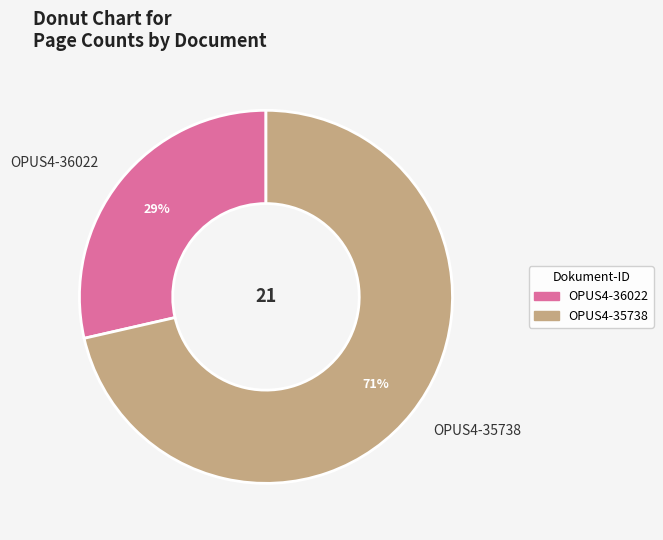

Approximately how many times larger is the value at OPUS4-36022 compared to OPUS4-35738?

0.4